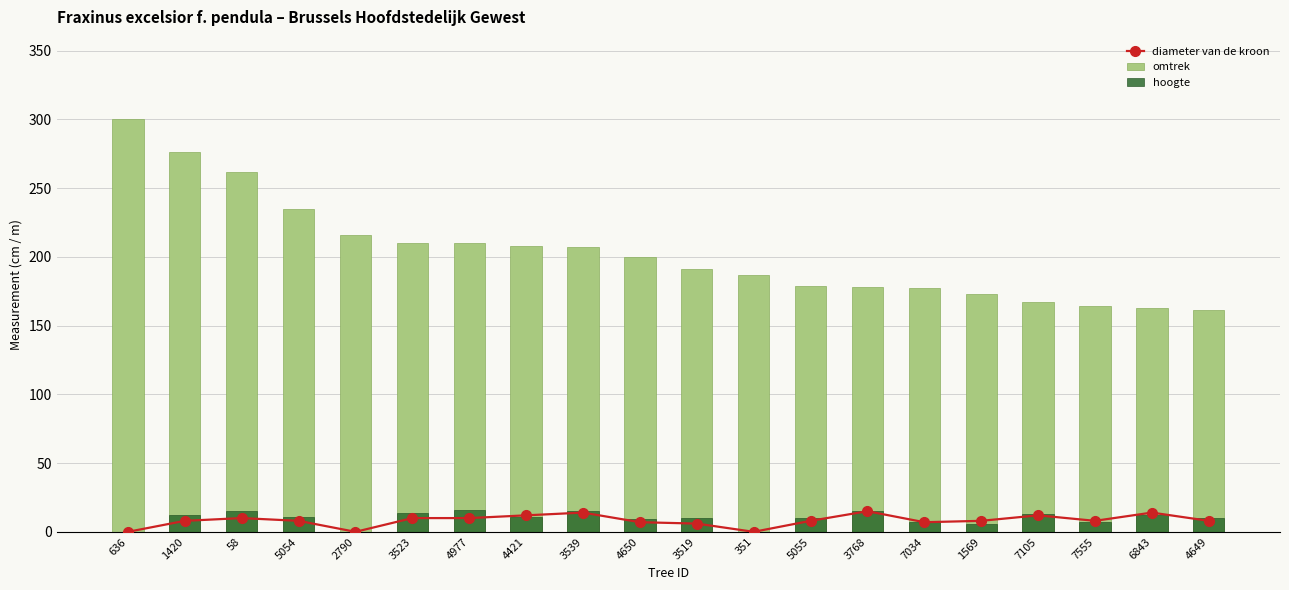

What is the maximum value shown in the chart?

300